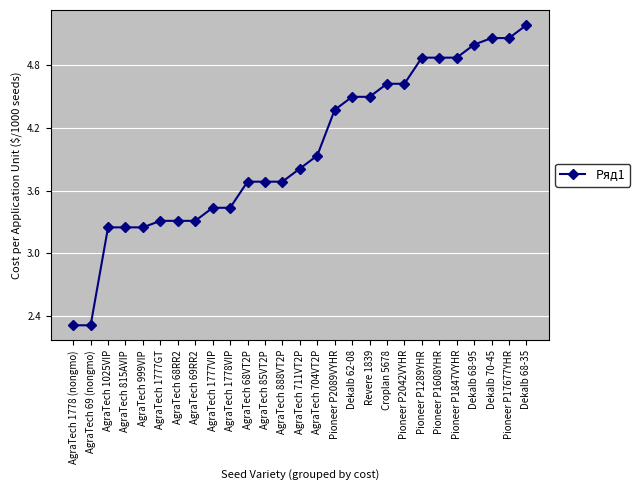

What is the difference between the maximum and minimum values?

2.9